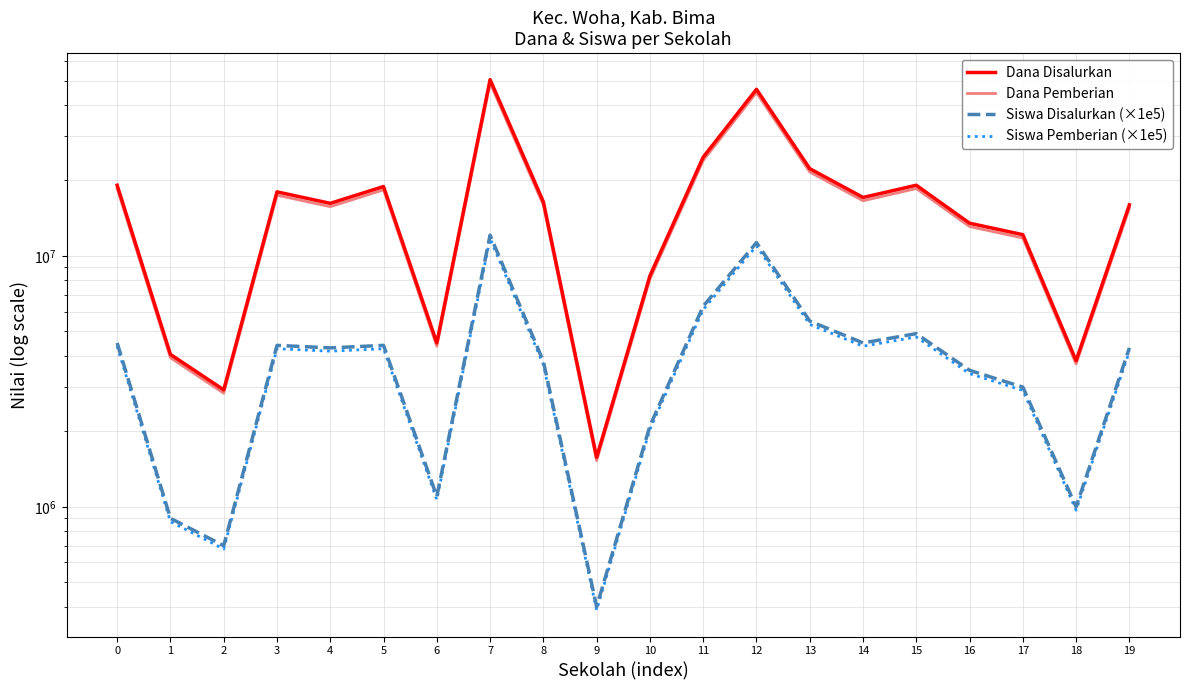

What is the spread (max minus min) of values at 13?

16940000